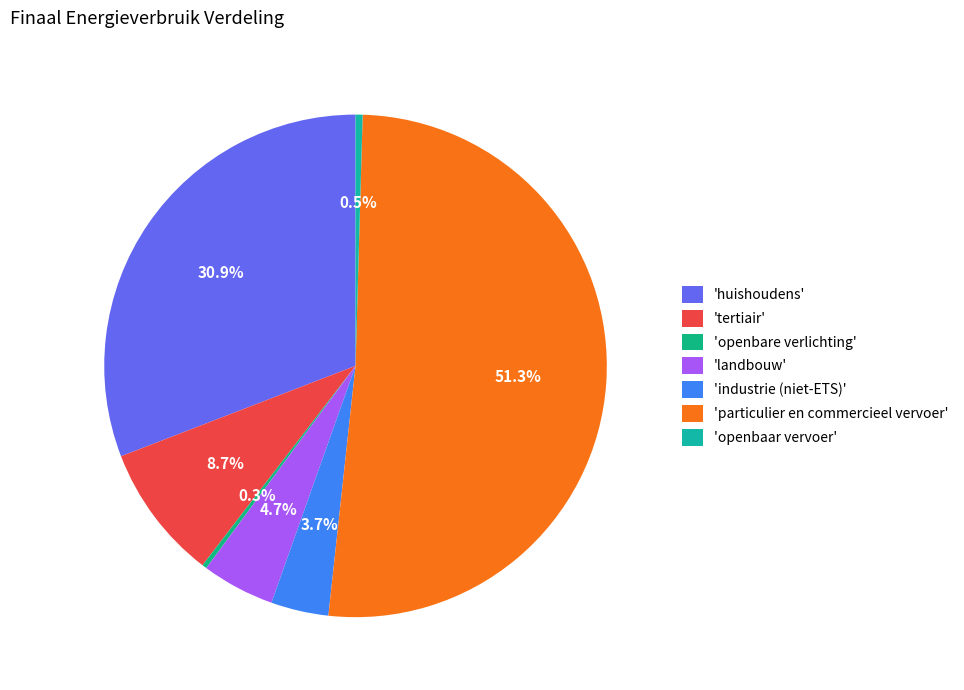

How many segments does this pie chart have?

7